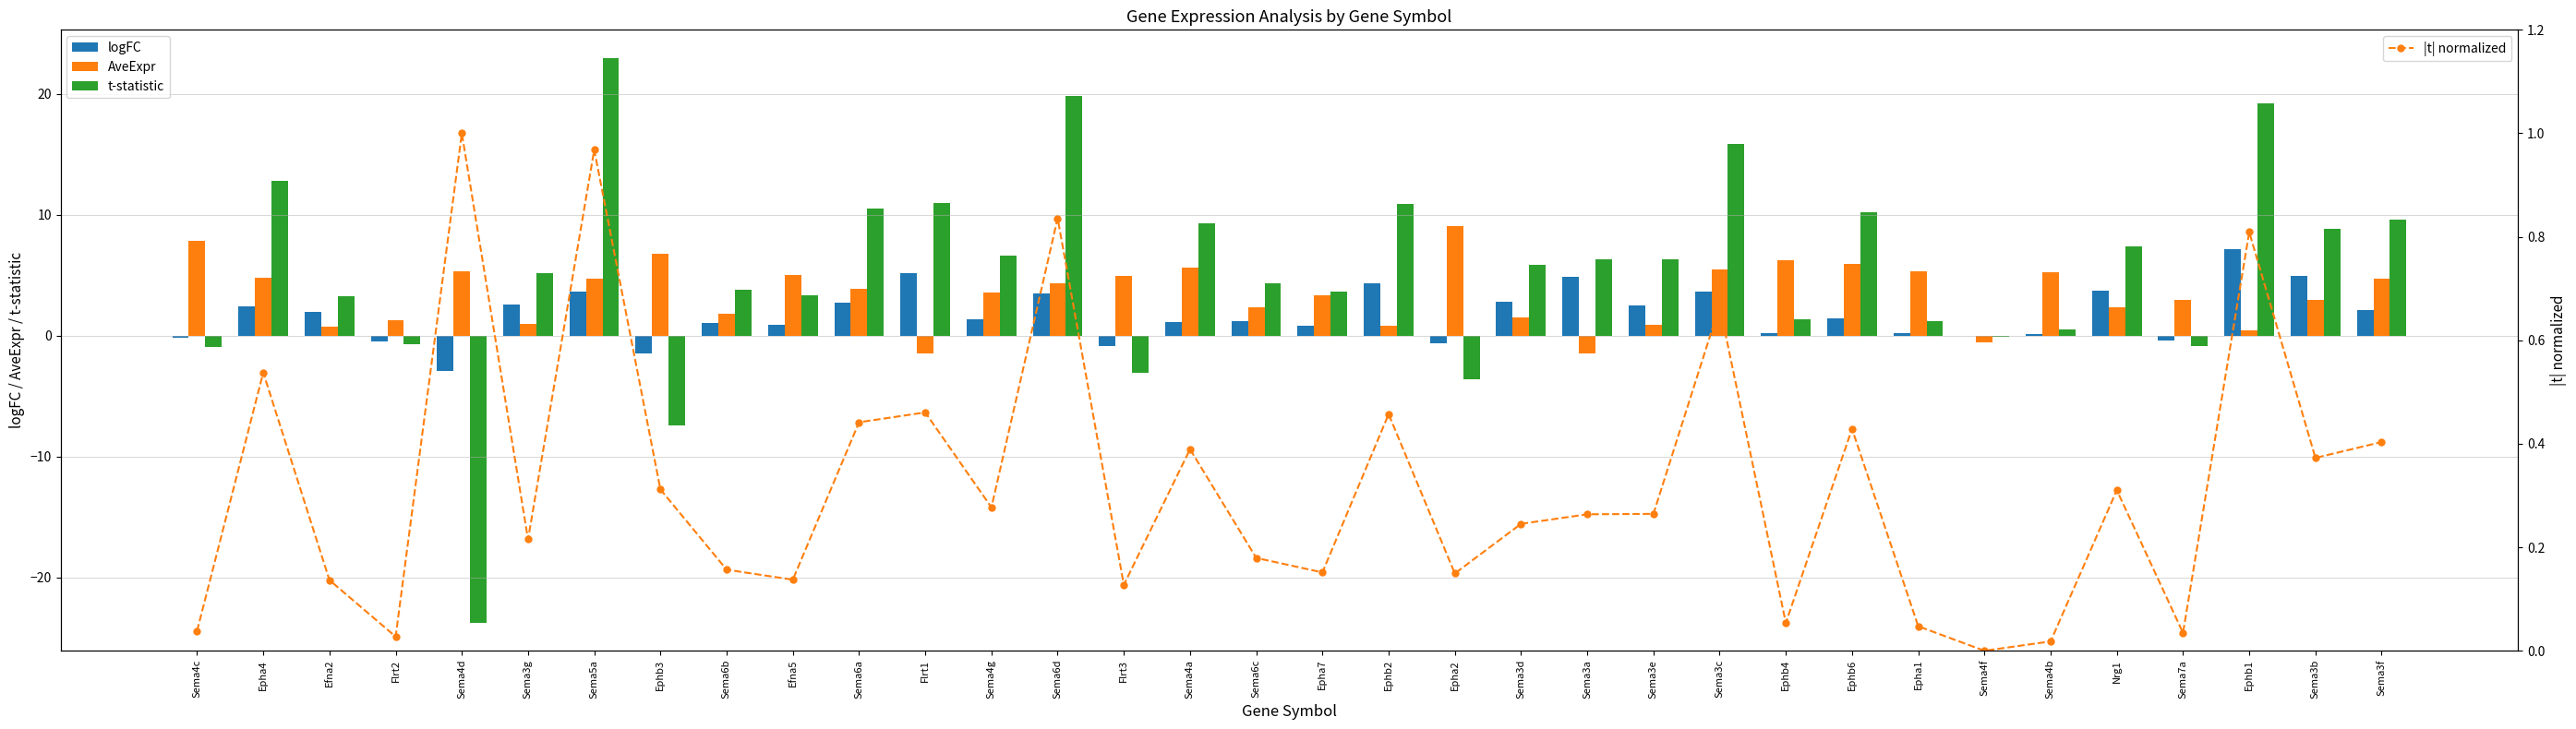

What is the difference between the AveExpr values at Sema4f and Sema3e?

1.5